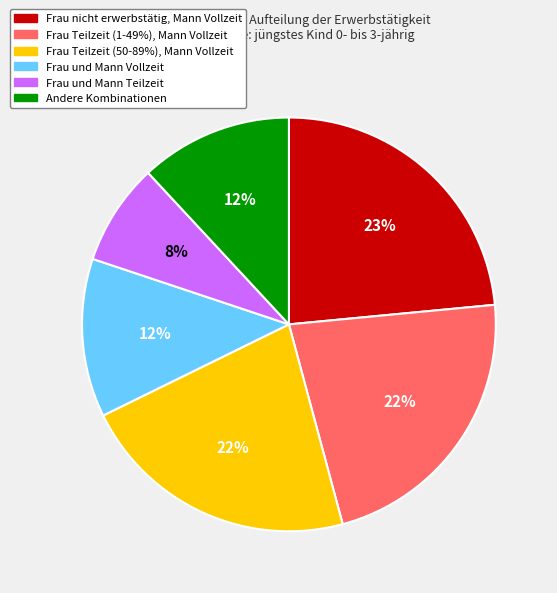

Combined, do Frau Teilzeit (1-49%), Mann Vollzeit and Frau und Mann Teilzeit account for over 50%?

No